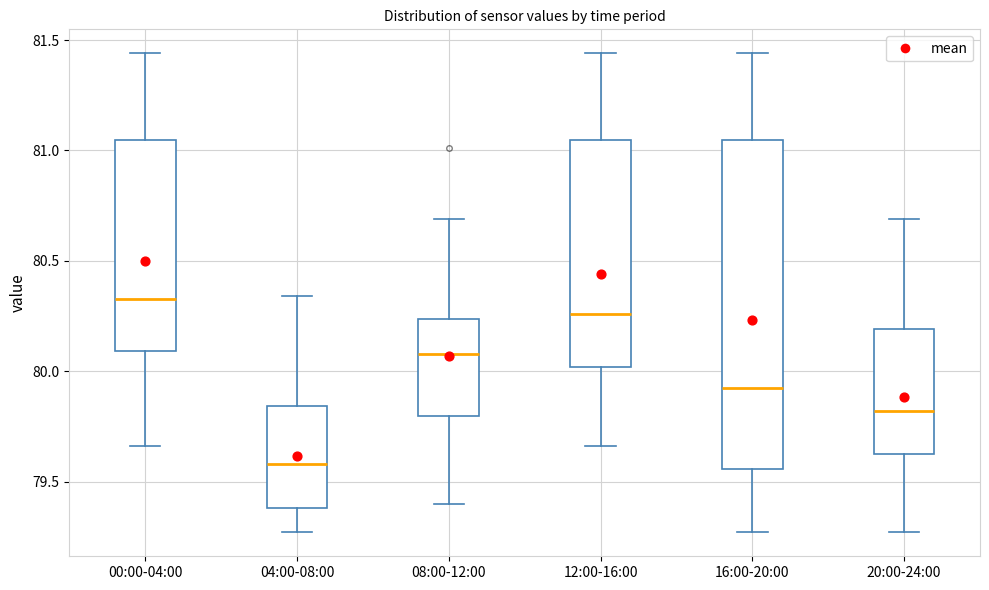

Reading left to right, transcribe this box plot: for each box, give where its median line is, the range the box spans, and where its two whiskers end, as read against the y-axis. The values are not printed on the chart, so give them approximately, as read against the axis.

00:00-04:00: median 80.35, box 80.10 to 81.05, whiskers 79.65 to 81.45
04:00-08:00: median 79.60, box 79.40 to 79.85, whiskers 79.25 to 80.35
08:00-12:00: median 80.10, box 79.80 to 80.25, whiskers 79.40 to 80.70
12:00-16:00: median 80.25, box 80.00 to 81.05, whiskers 79.65 to 81.45
16:00-20:00: median 79.95, box 79.55 to 81.05, whiskers 79.25 to 81.45
20:00-24:00: median 79.80, box 79.65 to 80.20, whiskers 79.25 to 80.70